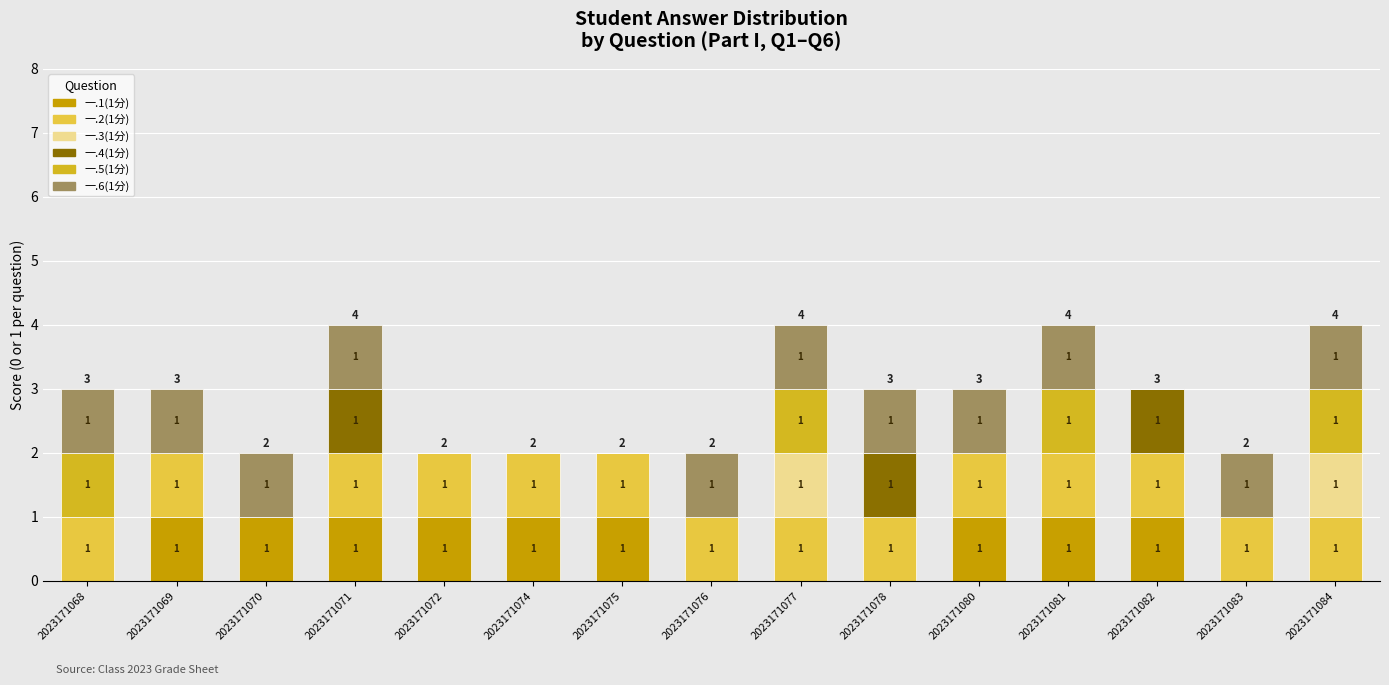

True or false: 一.1(1分) has a value of 0 at 2023171077.

True